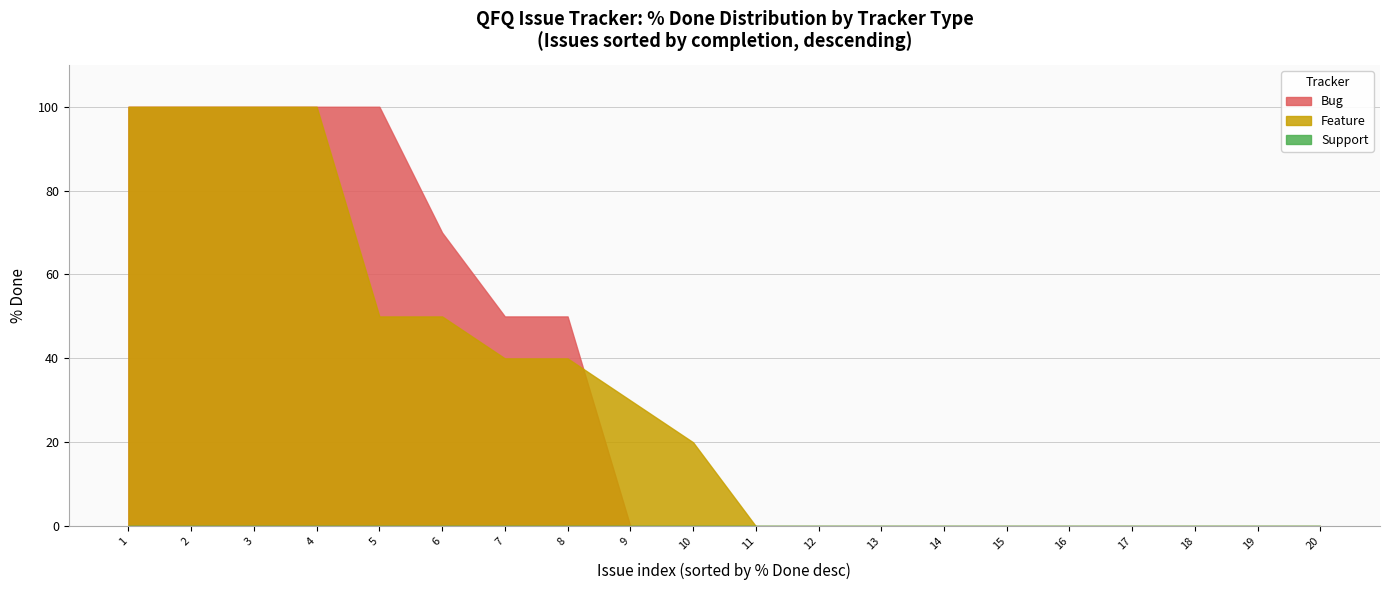

How many series are shown in this chart?

3